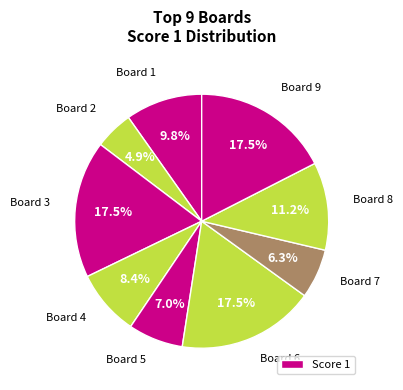

How many segments does this pie chart have?

9